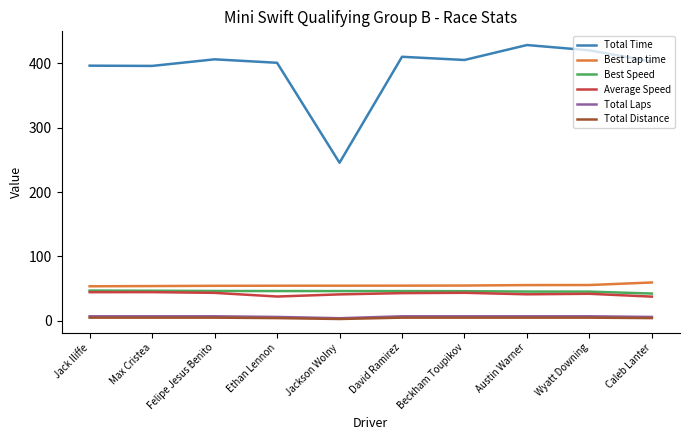

Is the value of Average Speed at Austin Warner greater than the value of Total Distance at Austin Warner?

Yes